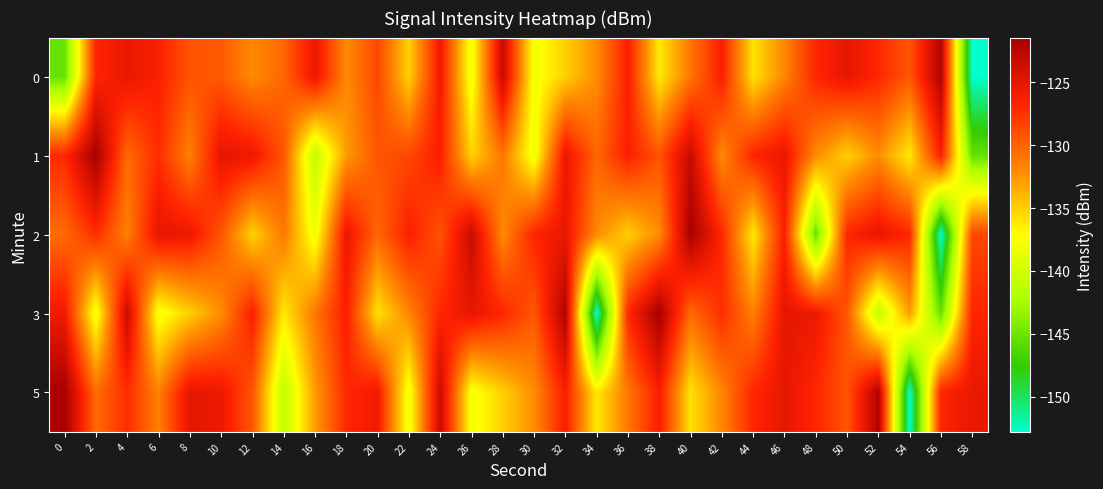

How many data points does each series have?

30